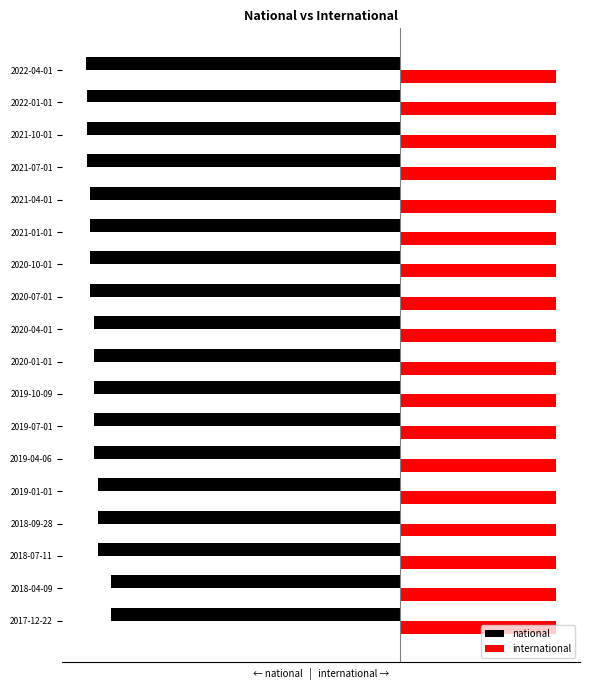

What is the average value of the national series?

-97.4